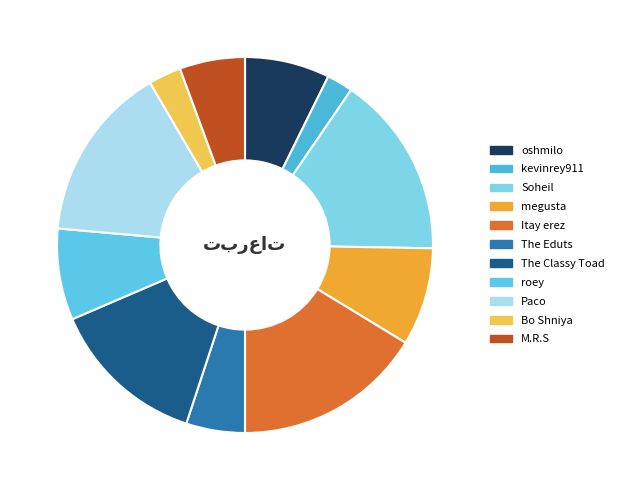

Which category has the biggest portion of the pie?

Itay erez